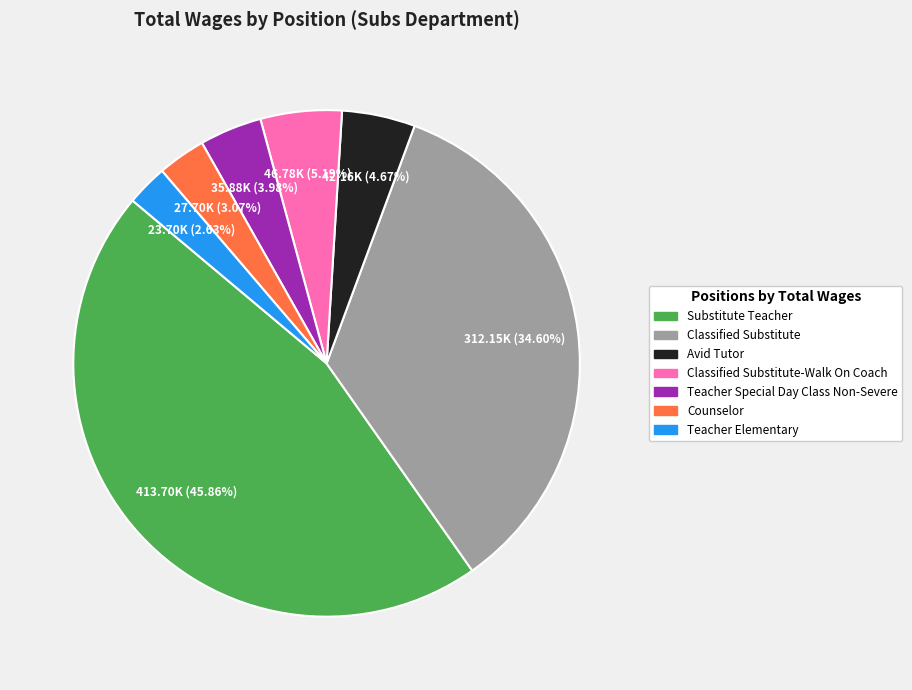

Does any single category account for the majority?

No